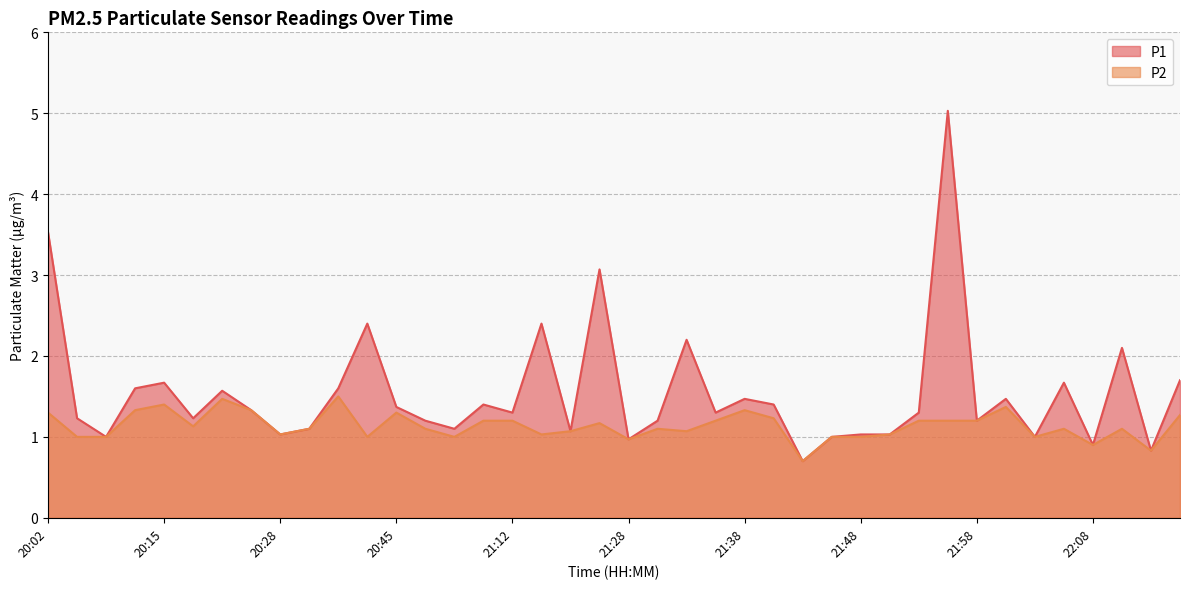

The P2 series shows 0.8 at 22:15. True or false?

True